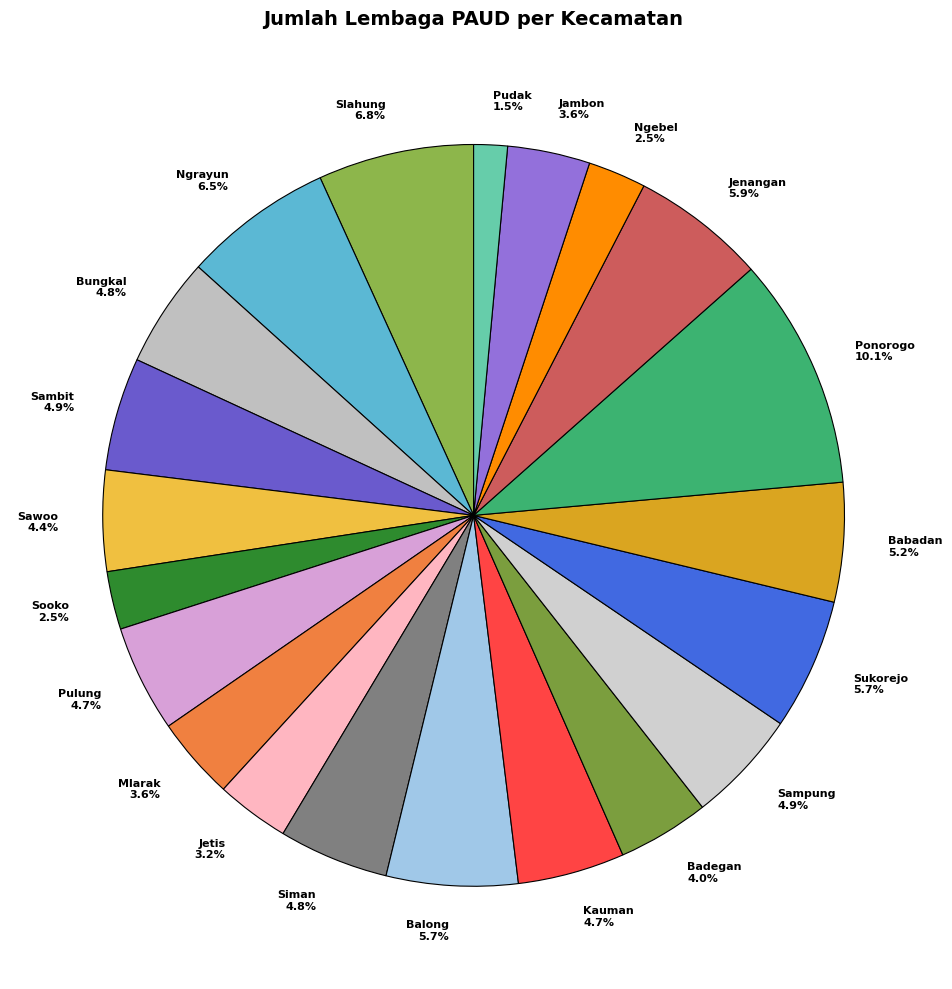

Combined, what portion of the pie is Mlarak 3.6% and Kauman 4.7%?

8.3%